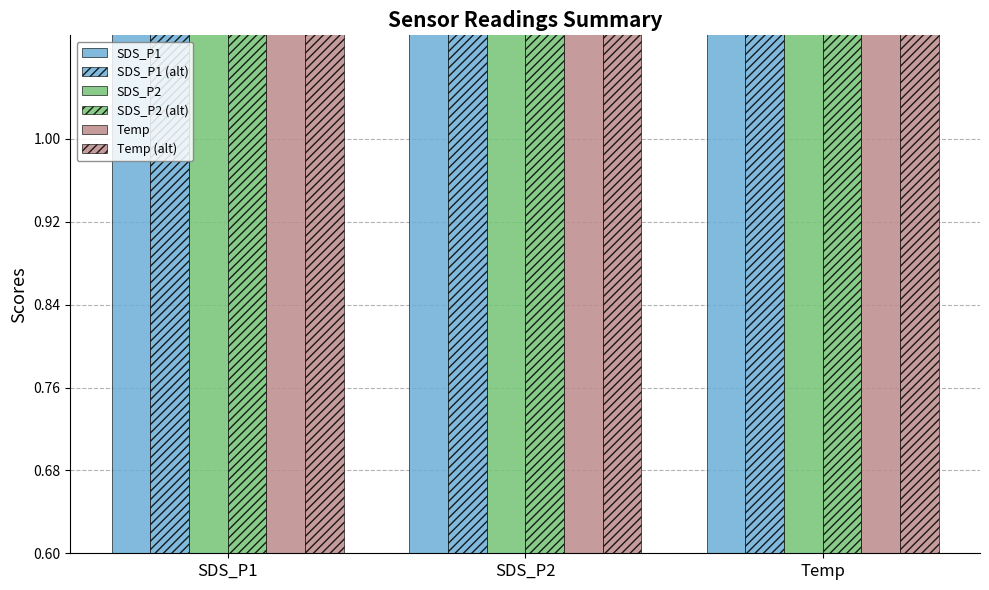

How many categories are shown in the chart?

3